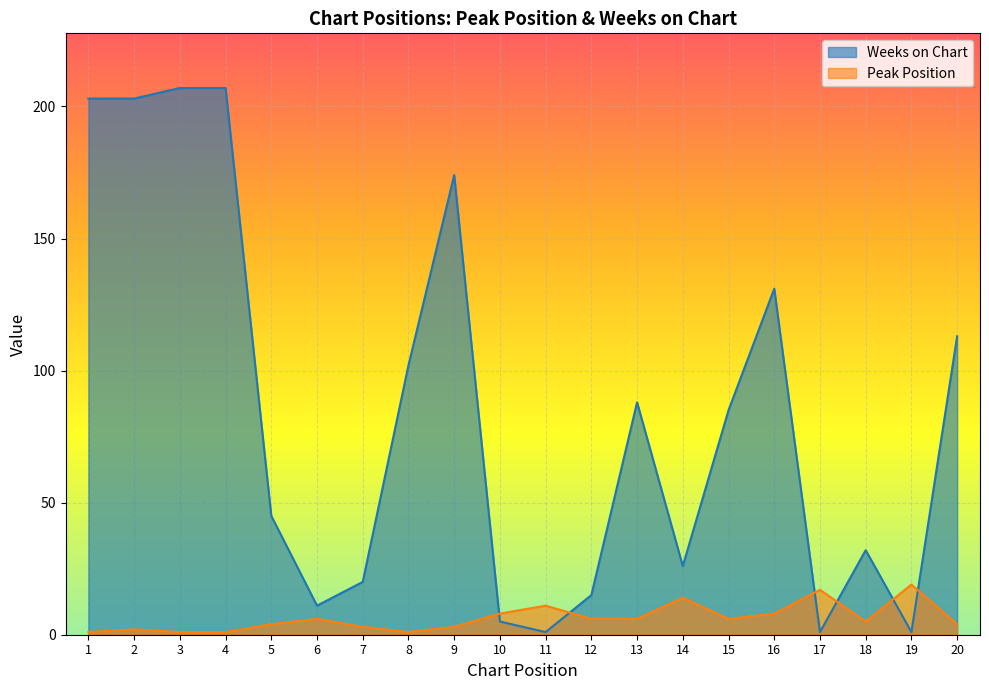

Read the Weeks on Chart value at 15.

85